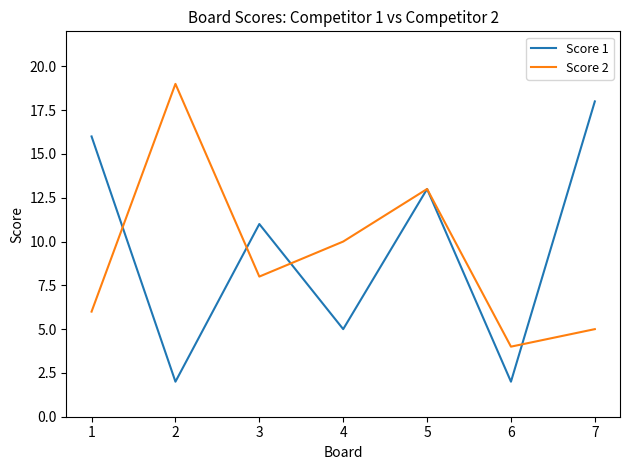

Is the value of Score 1 at 3 greater than the value of Score 2 at 1?

Yes